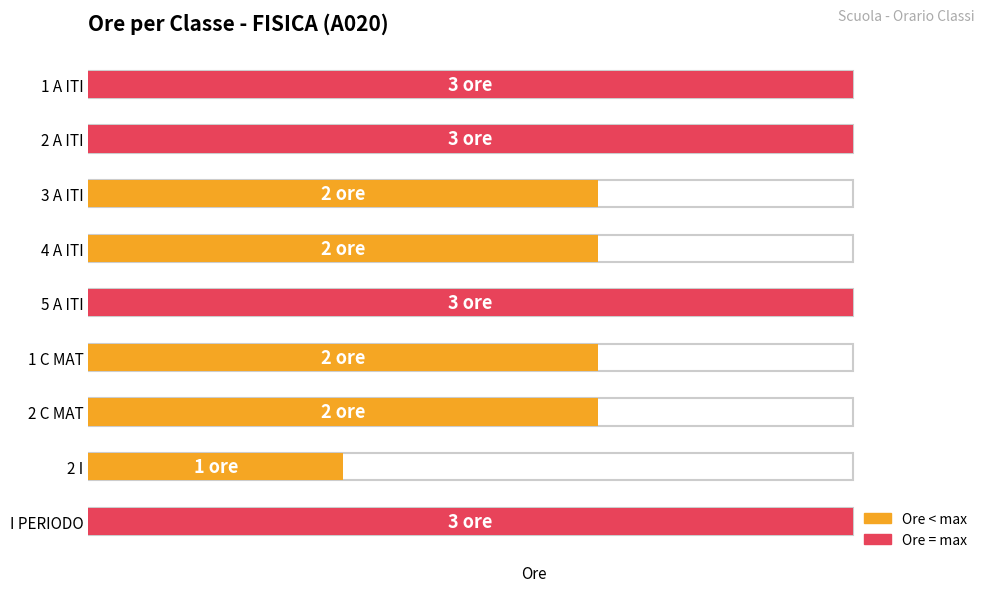

Which category has the lowest value across all series?

2 I